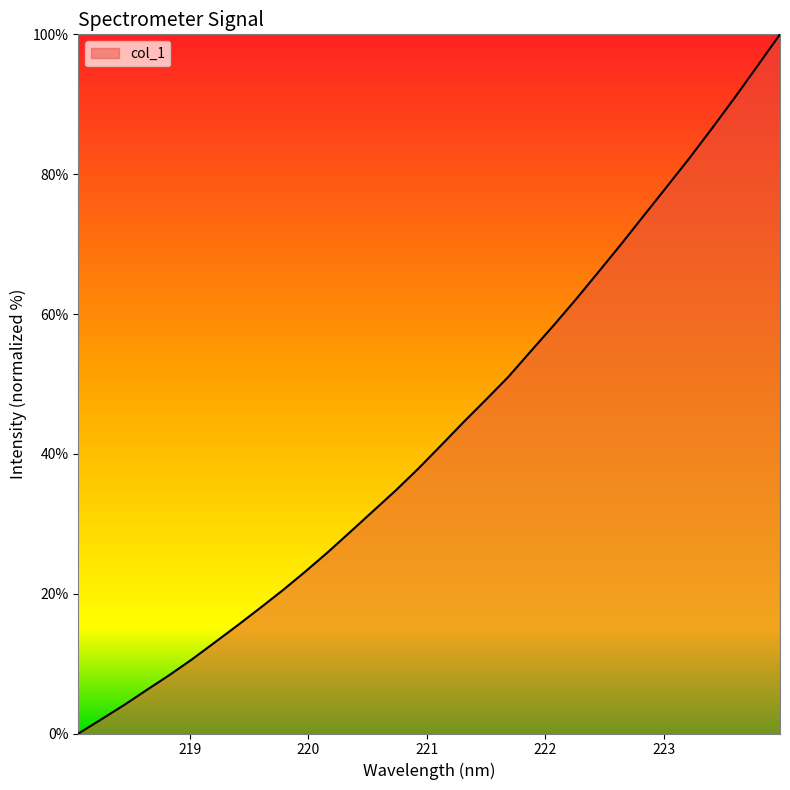

What is the greatest value displayed?

100.0